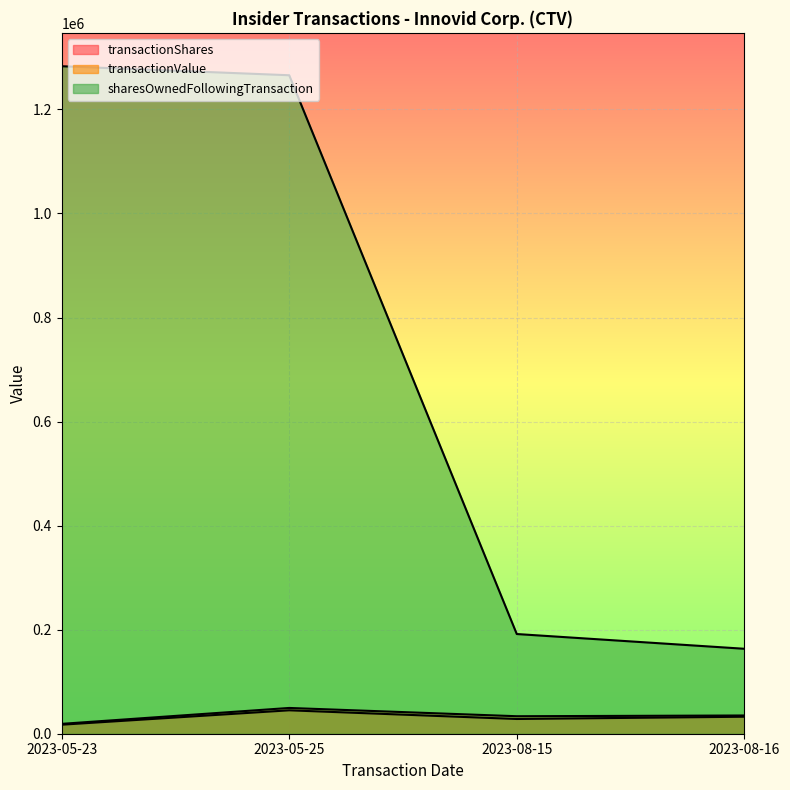

What is the average value of the sharesOwnedFollowingTransaction series?

725896